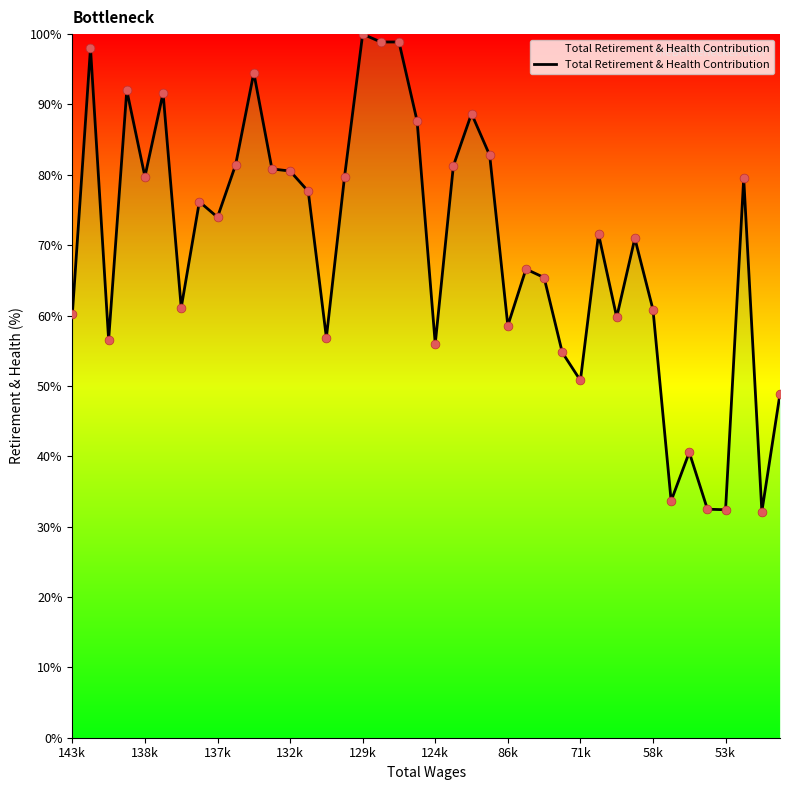

What is the smallest value displayed?

32.1